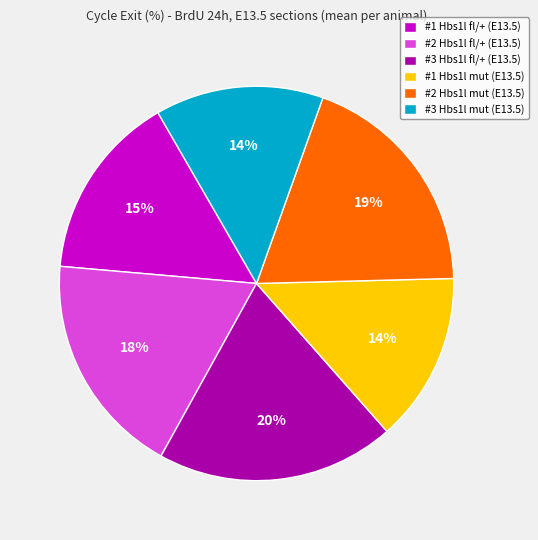

Is there any slice that represents more than half of the pie?

No